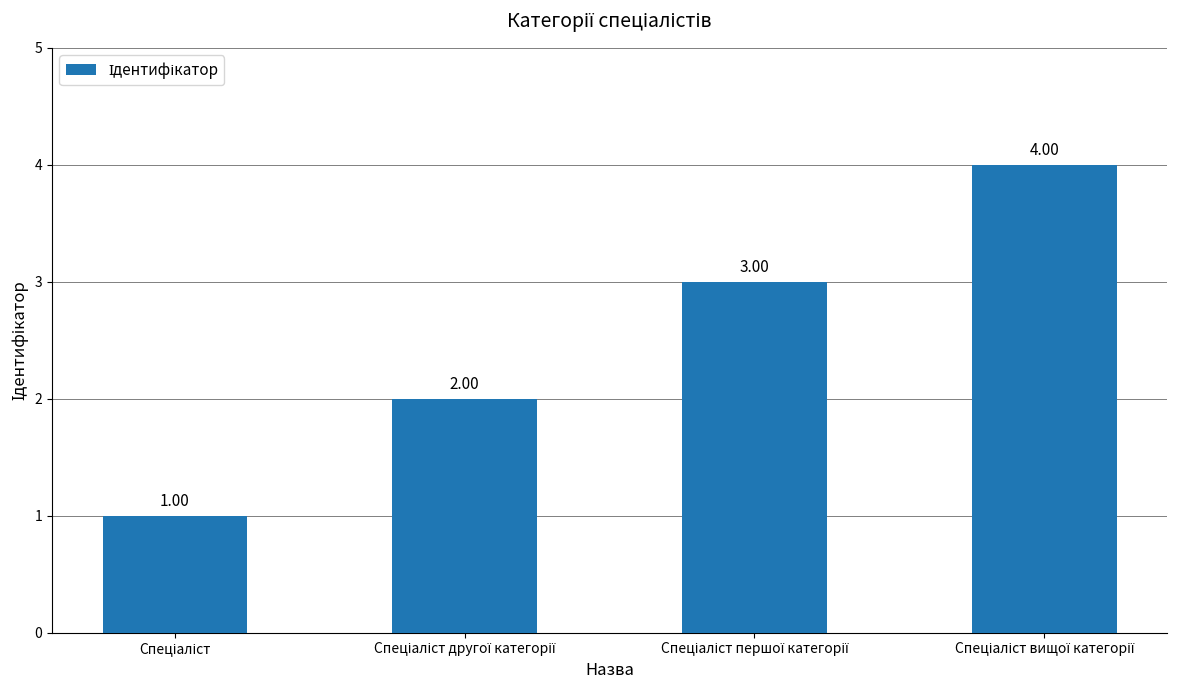

How many data points does each series have?

4